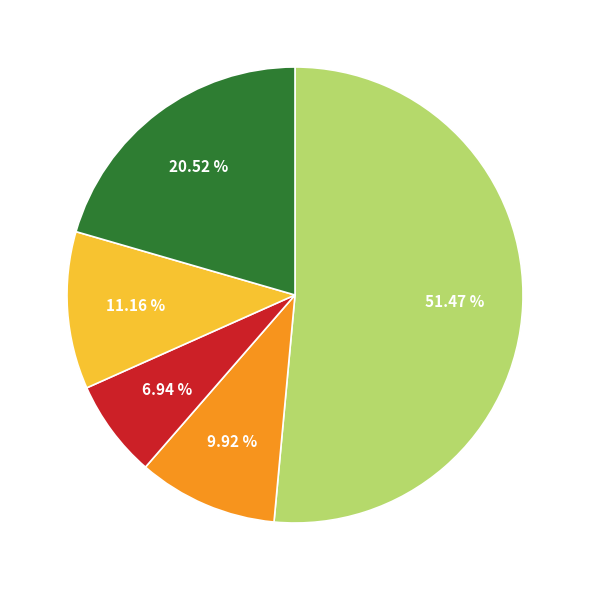

How many segments does this pie chart have?

5